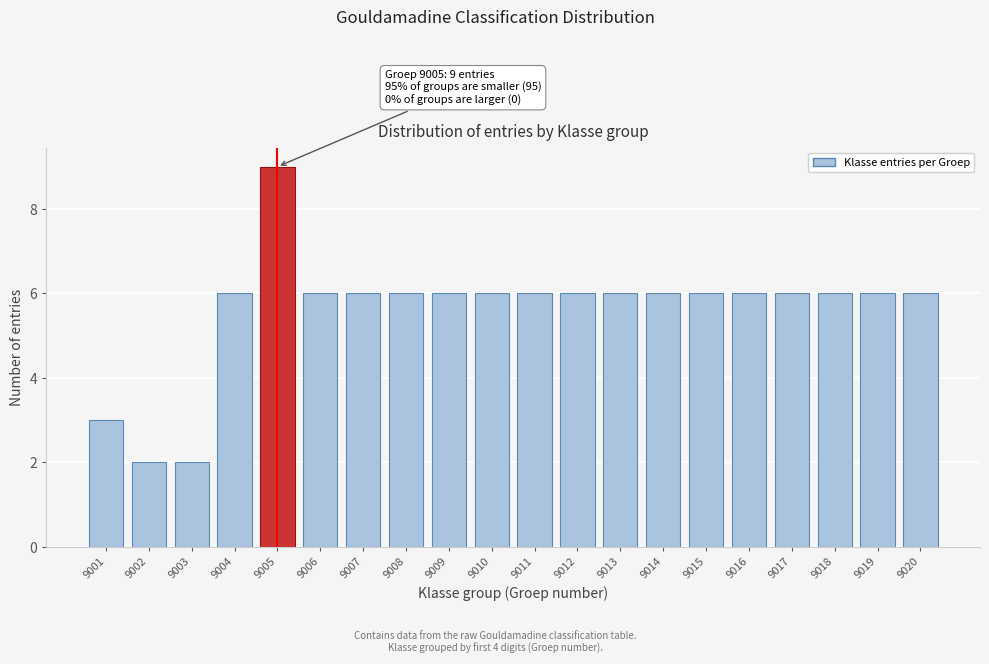

Reading left to right, transcribe all the data shown in this chart.

3	2	2	6	9	6	6	6	6	6	6	6	6	6	6	6	6	6	6	6